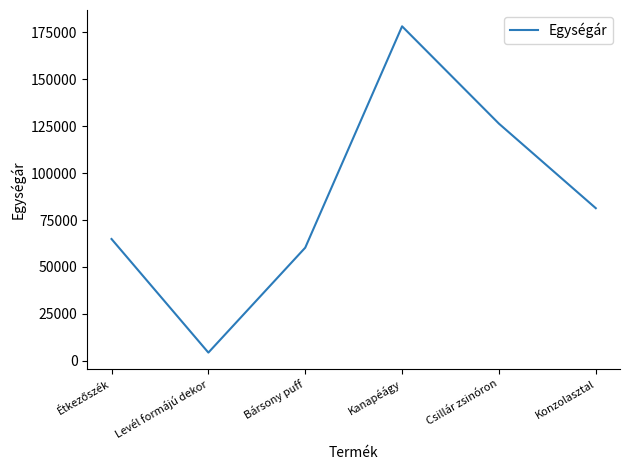

Which has a higher value, Konzolasztal or Levél formájú dekor?

Konzolasztal